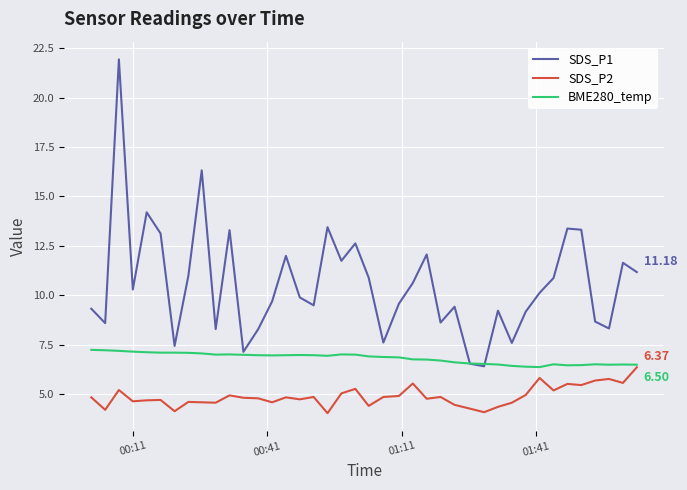

True or false: SDS_P1 and SDS_P2 cross at least once.

False